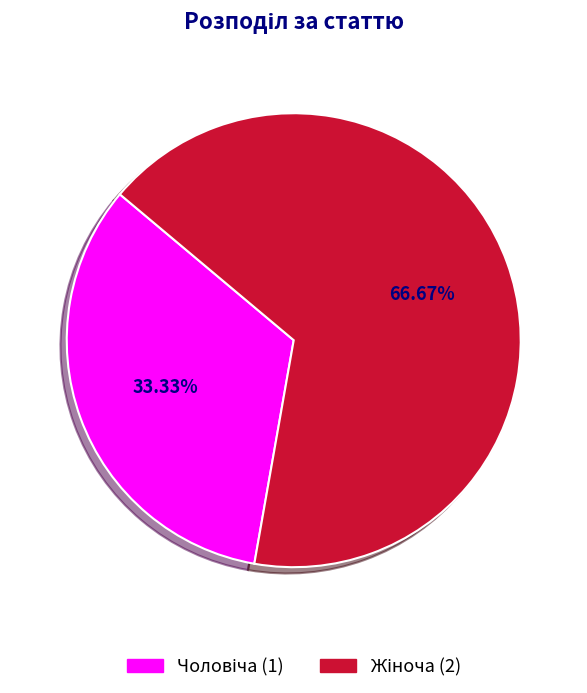

Is there any slice that represents more than half of the pie?

Yes